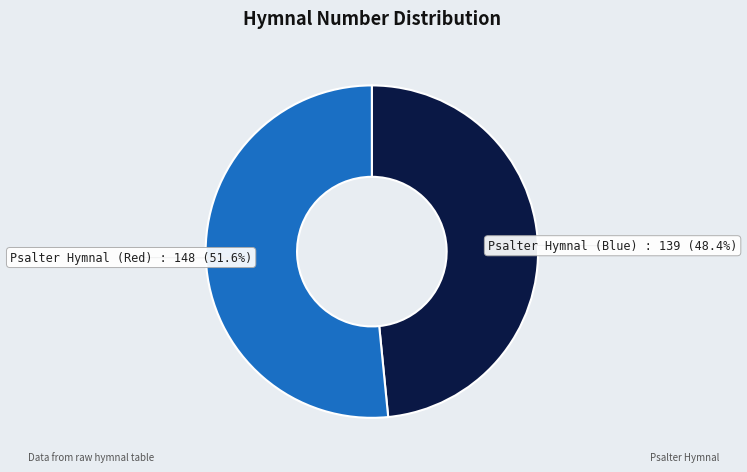

How many segments does this pie chart have?

2